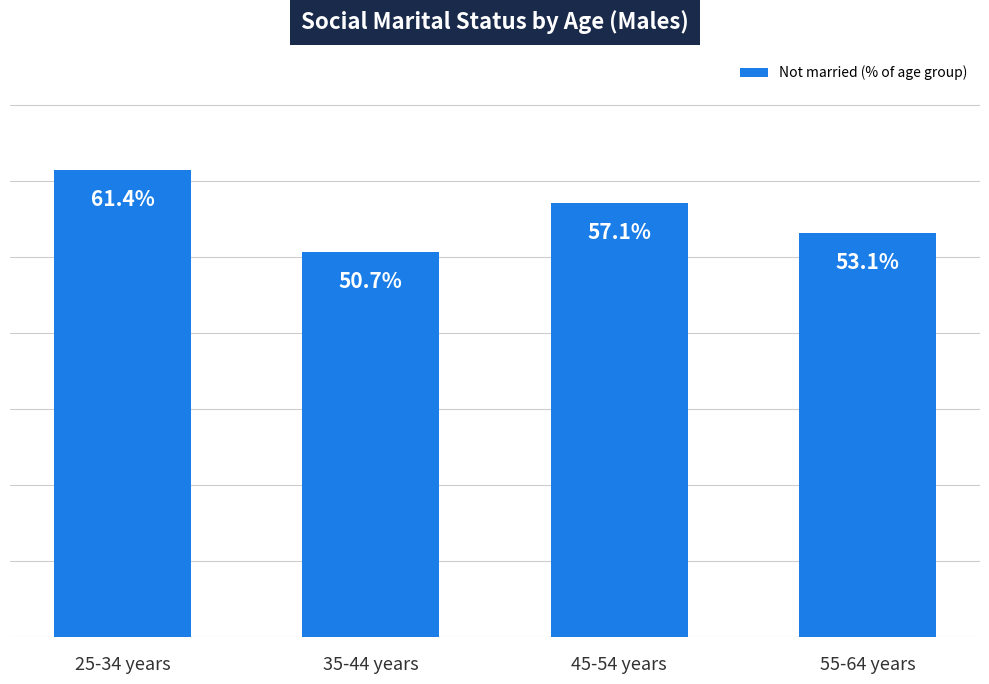

Rank the categories by value from lowest to highest.

35-44 years, 55-64 years, 45-54 years, 25-34 years